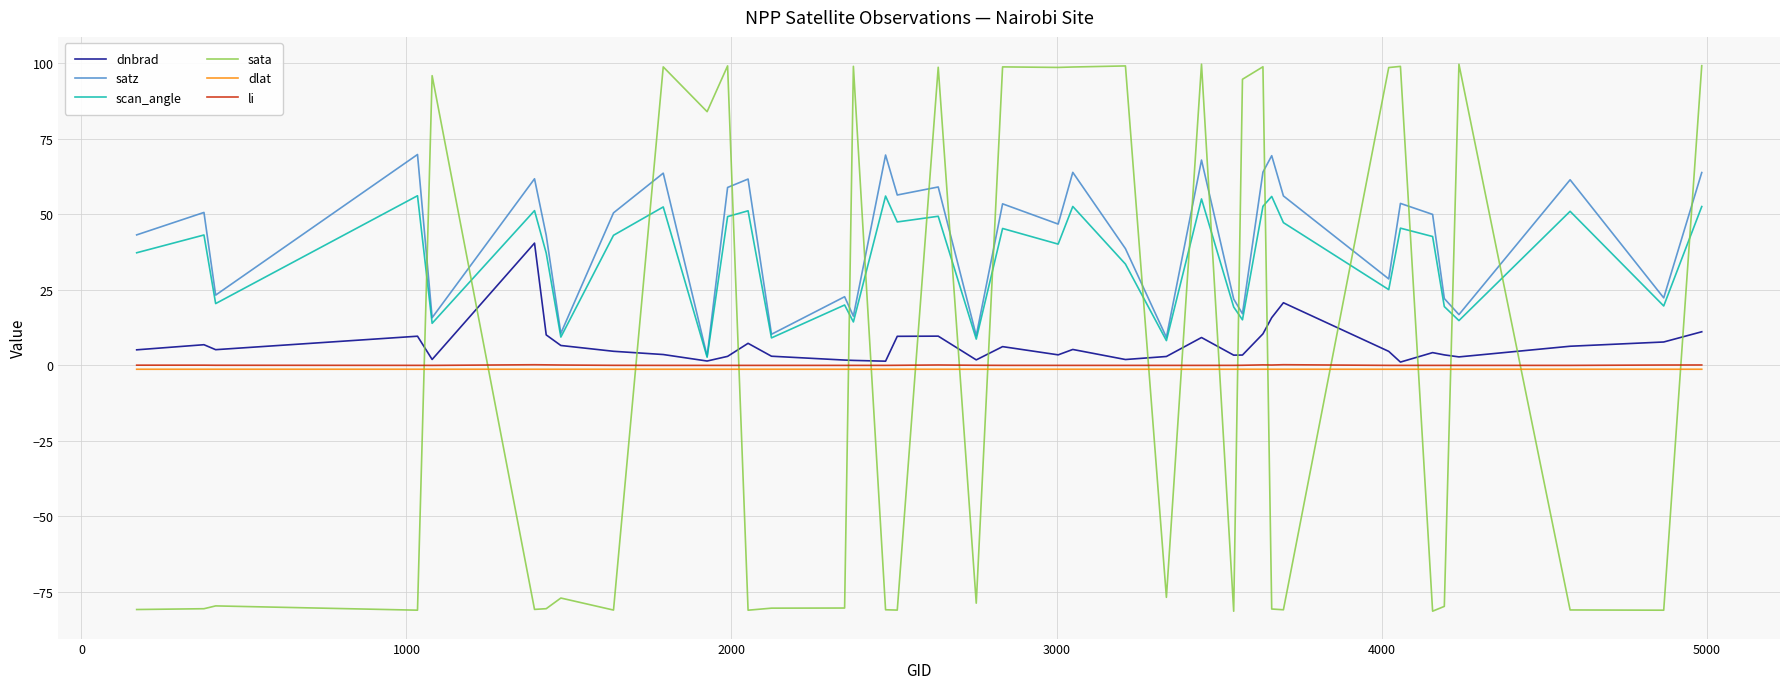

True or false: dlat and satz cross at least once.

False